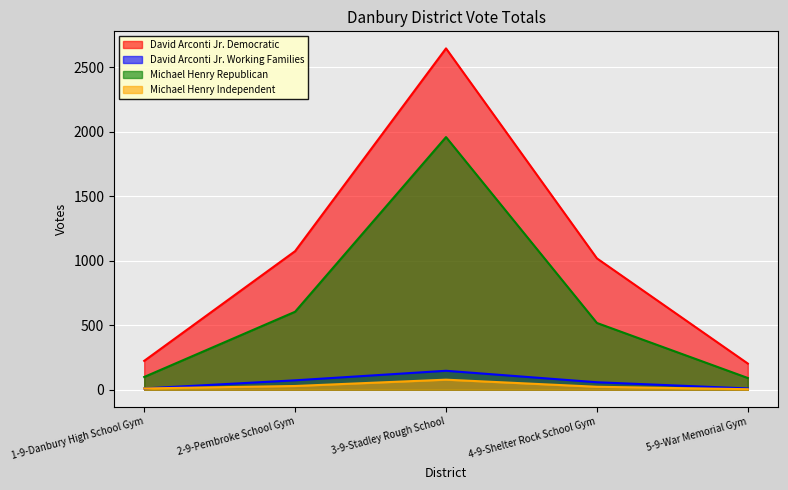

Which series has the widest spread of values?

David Arconti Jr. Democratic